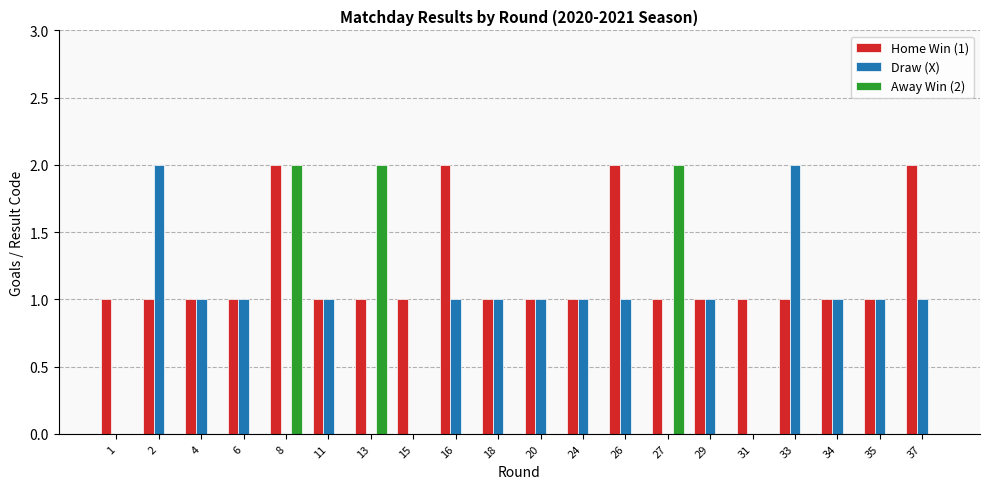

Reading right to left, transcribe all the data shown in this chart.

Home Win (1): 2	1	1	1	1	1	1	2	1	1	1	2	1	1	1	2	1	1	1	1
Draw (X): 1	1	1	2	0	1	0	1	1	1	1	1	0	0	1	0	1	1	2	0
Away Win (2): 0	0	0	0	0	0	2	0	0	0	0	0	0	2	0	2	0	0	0	0